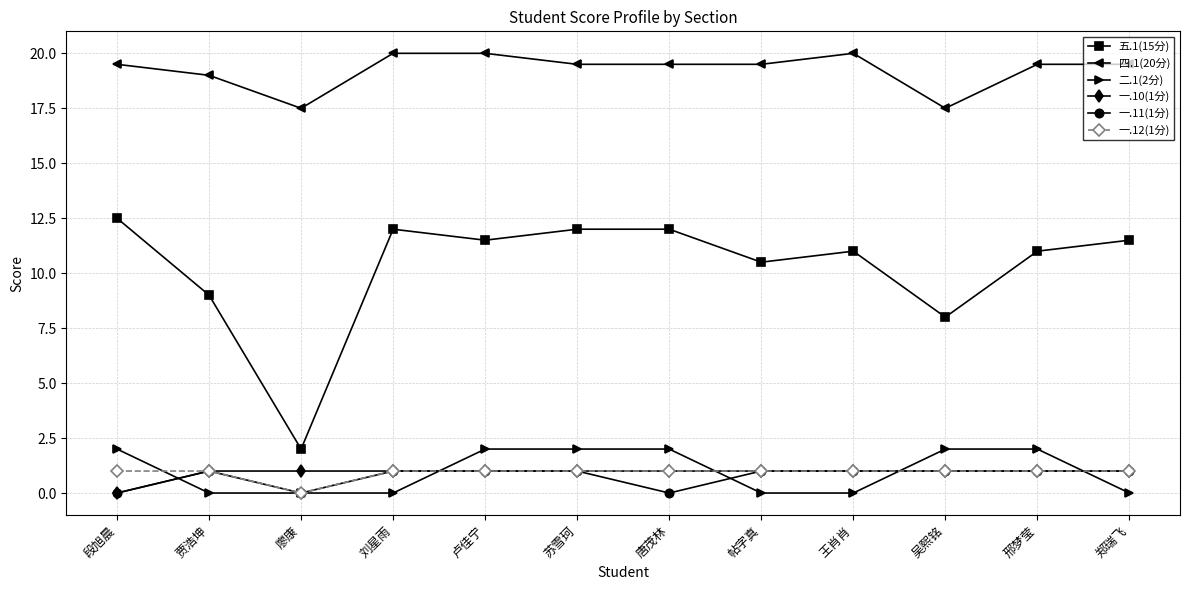

How many 一.12(1分) values are between 1 and 2?

11